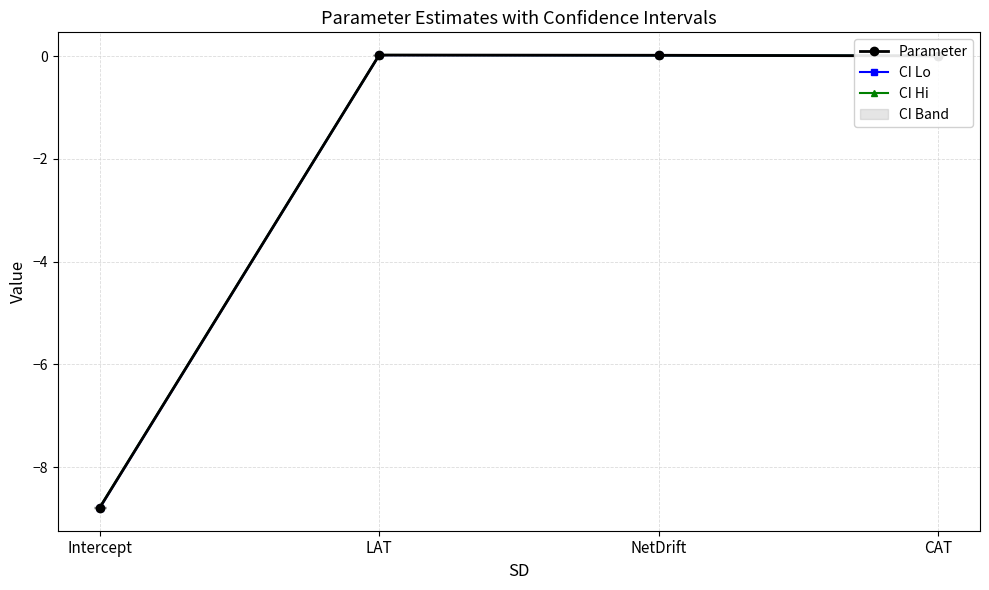

Which category has the lowest value in the Parameter series?

Intercept